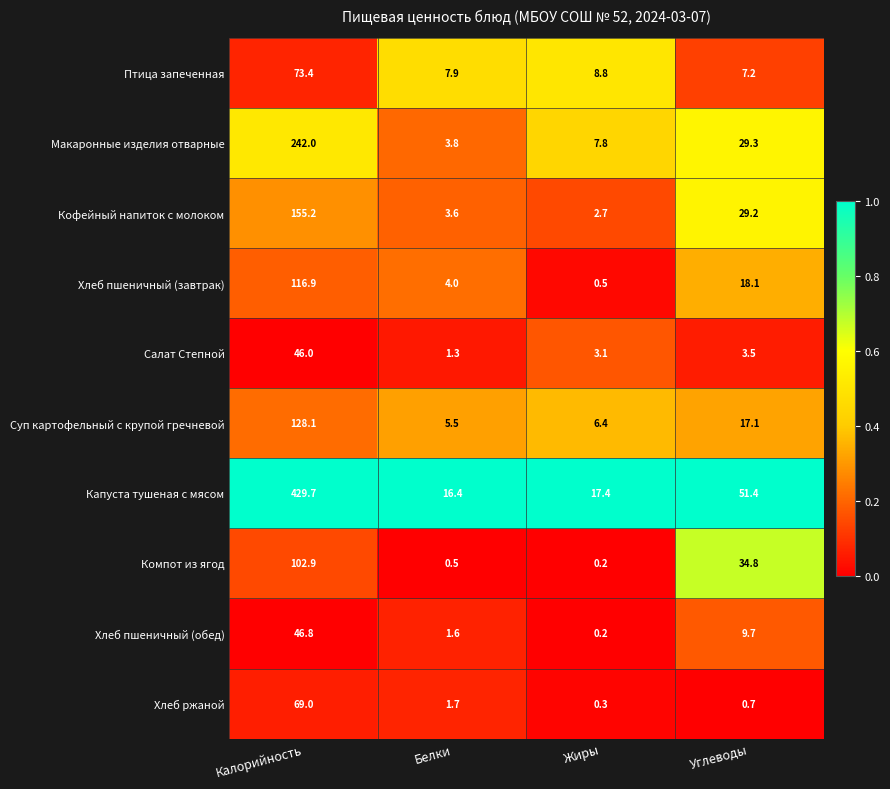

What is the spread (max minus min) of values at Жиры?

17.2